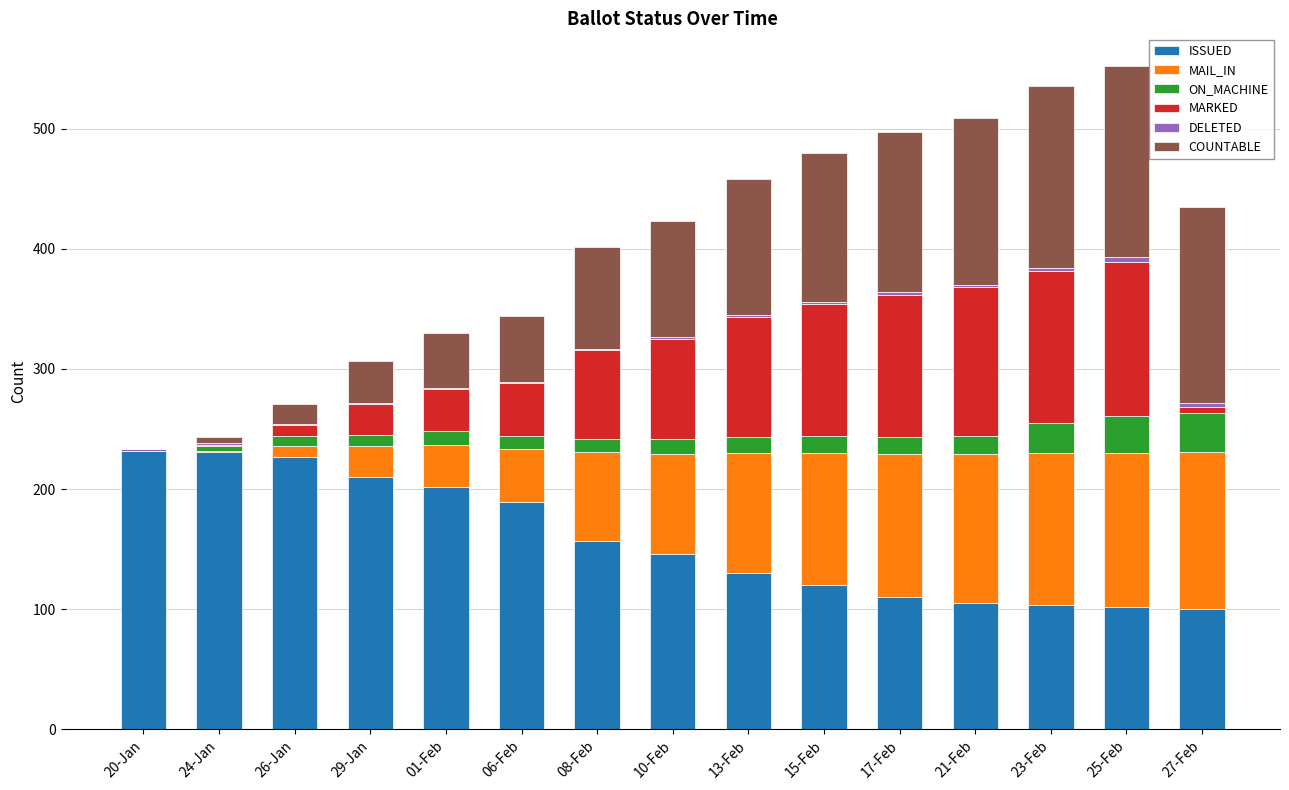

The MAIL_IN series shows 28 at 06-Feb. True or false?

False